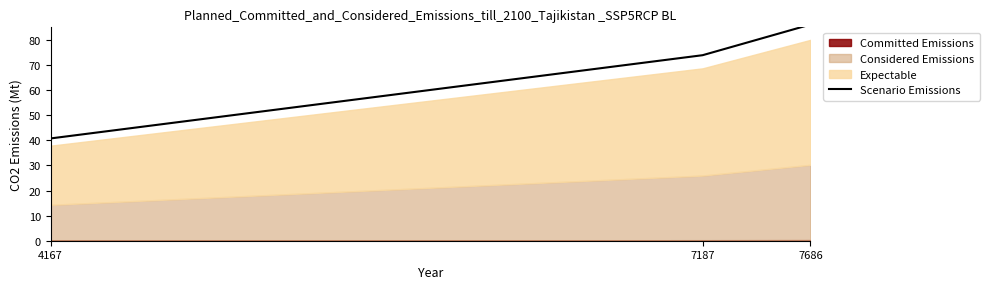

How many values are below 73?

1